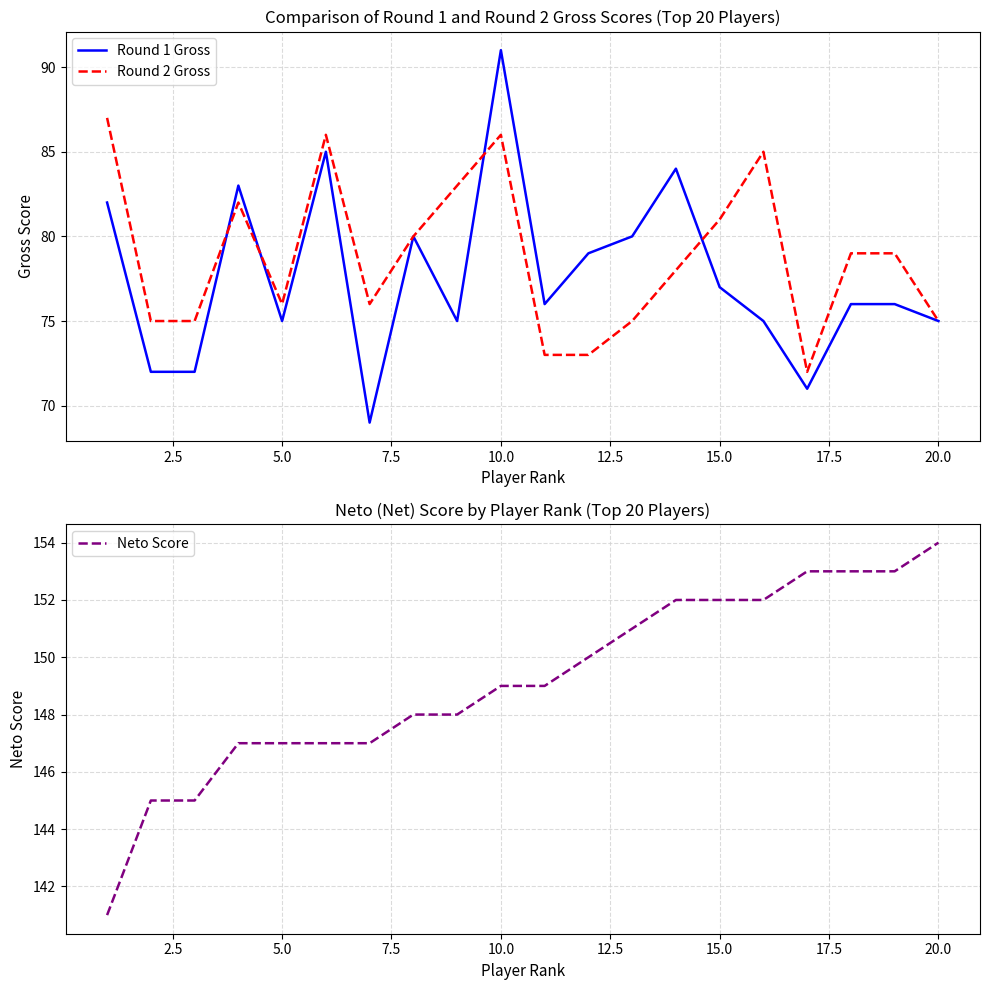

Reading left to right, transcribe all the data shown in this chart.

Round 1 Gross: 82	72	72	83	75	85	69	80	75	91	76	79	80	84	77	75	71	76	76	75
Round 2 Gross: 87	75	75	82	76	86	76	80	83	86	73	73	75	78	81	85	72	79	79	75
Neto Score: 141	145	145	147	147	147	147	148	148	149	149	150	151	152	152	152	153	153	153	154